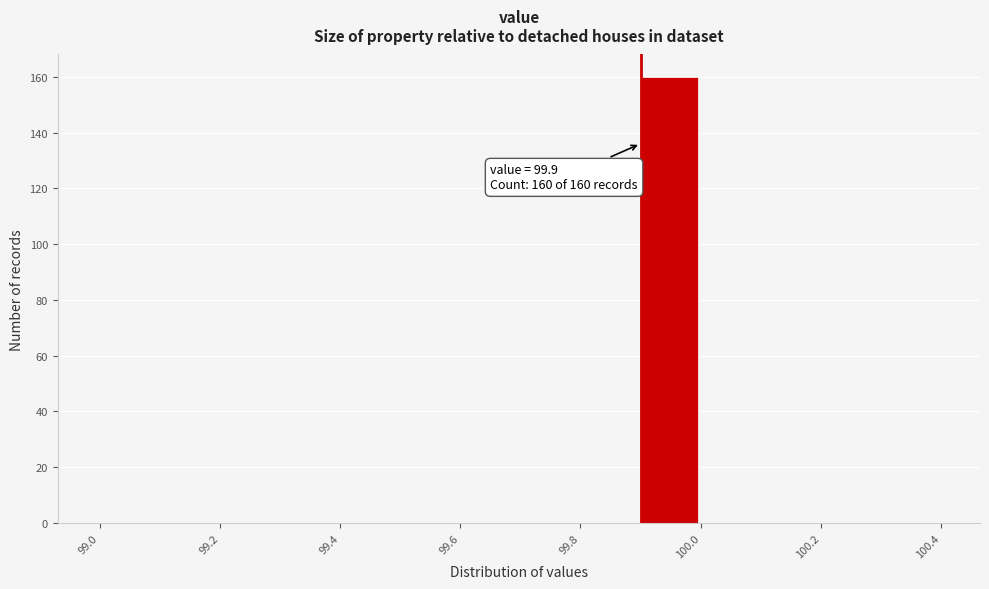

Which range on the x-axis has the tallest bar?

99.9 to 100.0